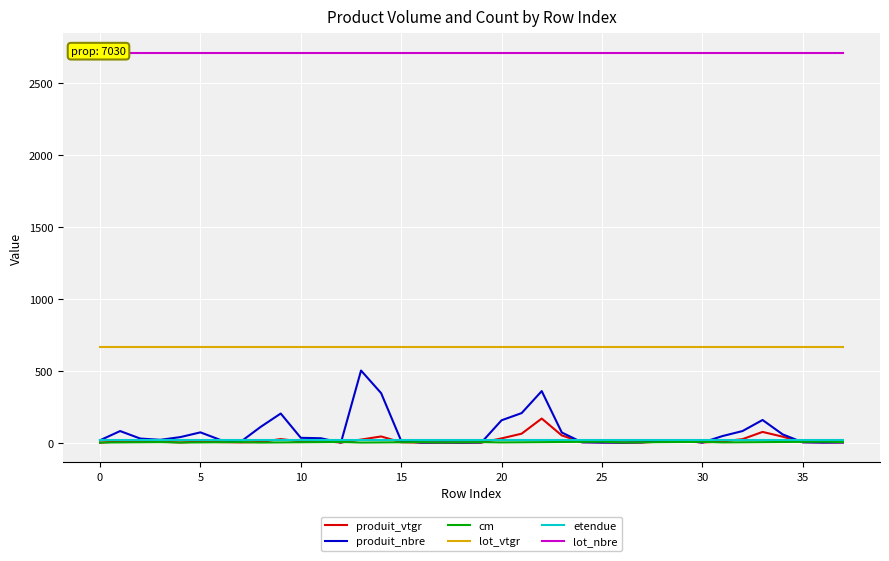

The produit_vtgr series shows 4.3 at 15. True or false?

False